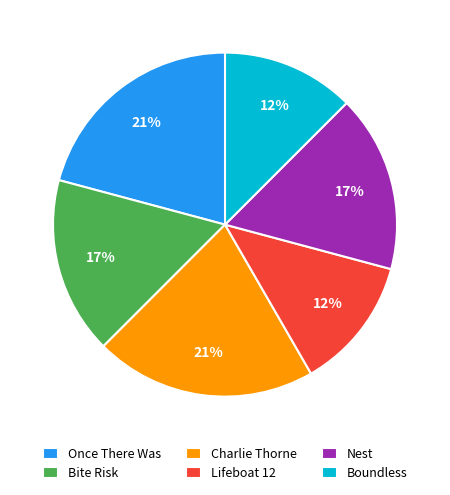

Which has a higher value, Lifeboat 12 or Once There Was?

Once There Was